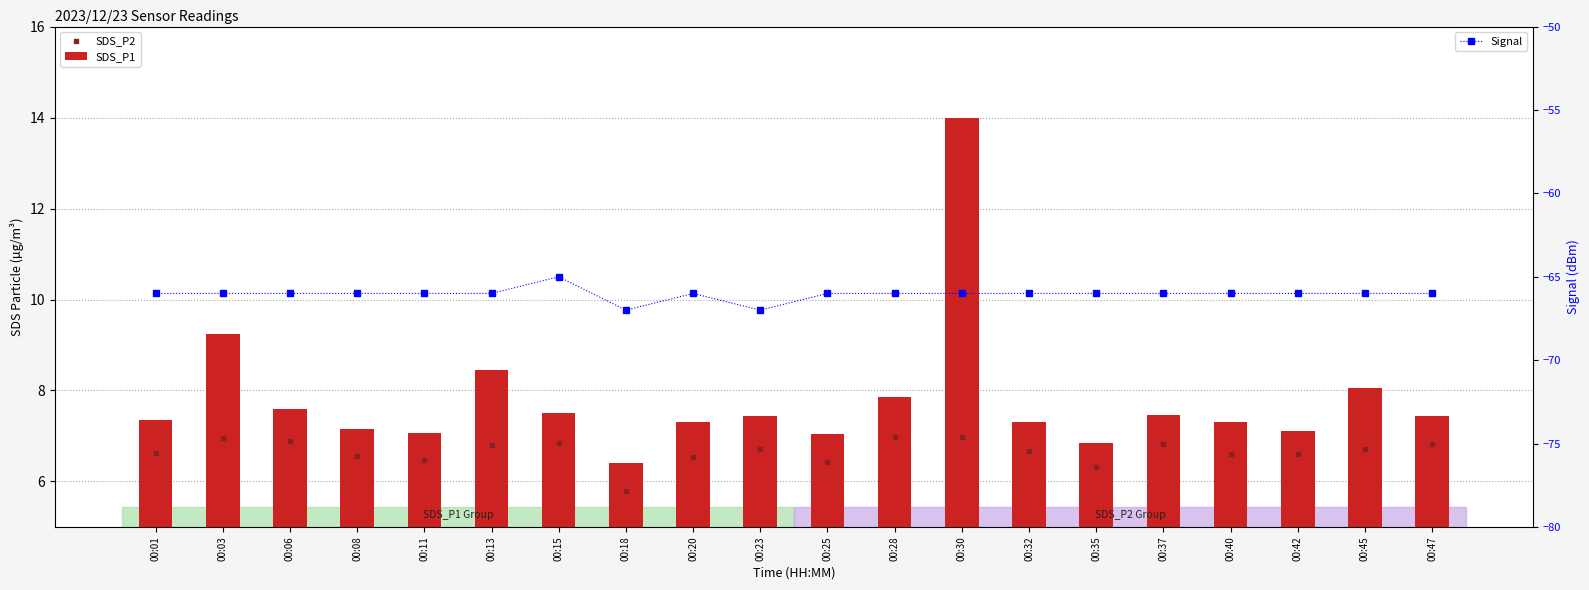

List the labels in order of Signal value, largest first.

00:15, 00:01, 00:03, 00:06, 00:08, 00:11, 00:13, 00:20, 00:25, 00:28, 00:30, 00:32, 00:35, 00:37, 00:40, 00:42, 00:45, 00:47, 00:18, 00:23